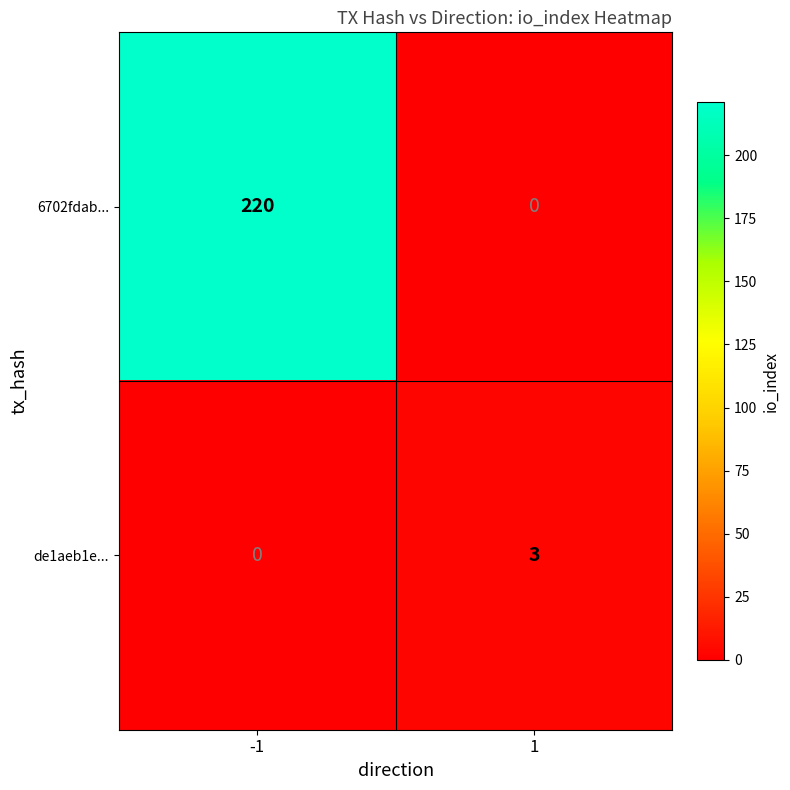

What is the sum of all de1aeb1e... values?

3